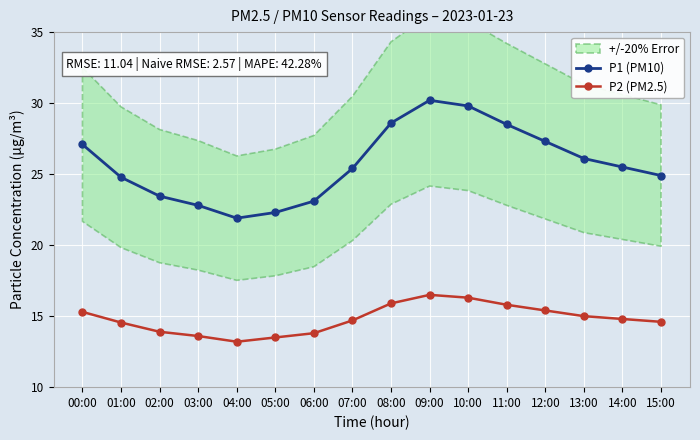

What is the average value of the P1 (PM10) series?

25.7